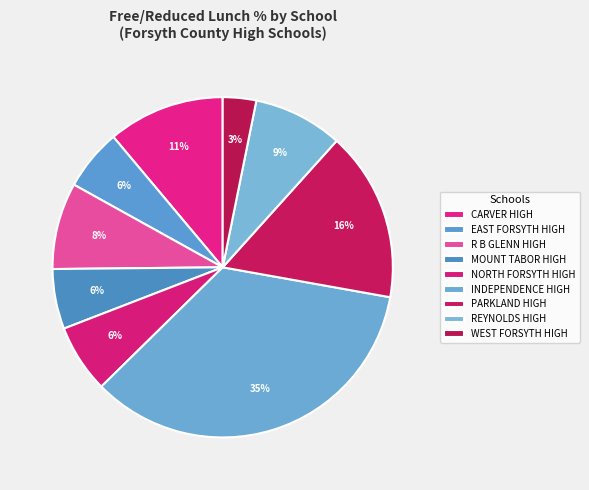

Is there a majority slice in this chart?

No